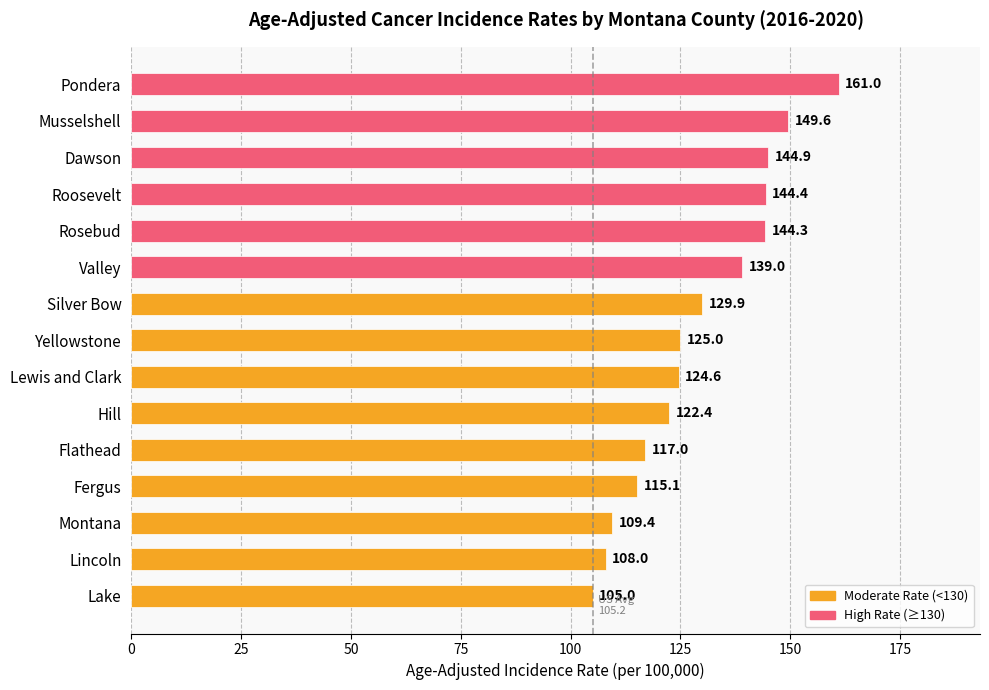

What is the difference between the maximum and minimum values?

56.0